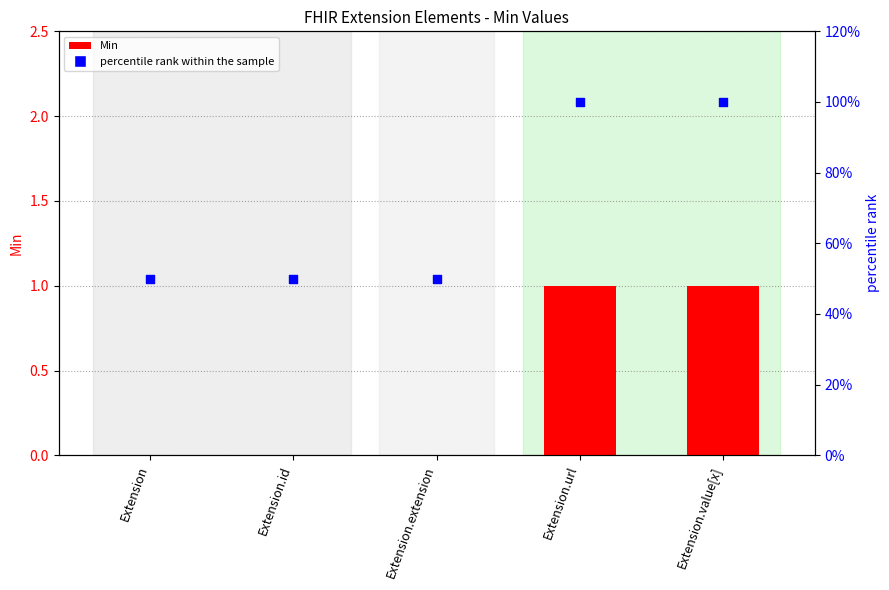

Which series has the widest spread of Y values?

percentile rank within the sample